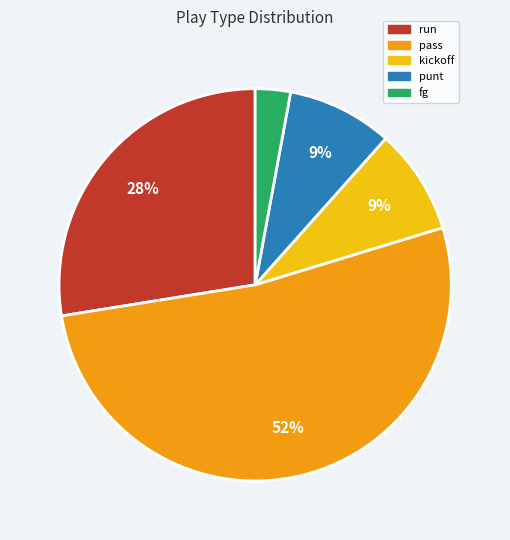

What is the ratio of the value at fg to the value at kickoff?

0.3